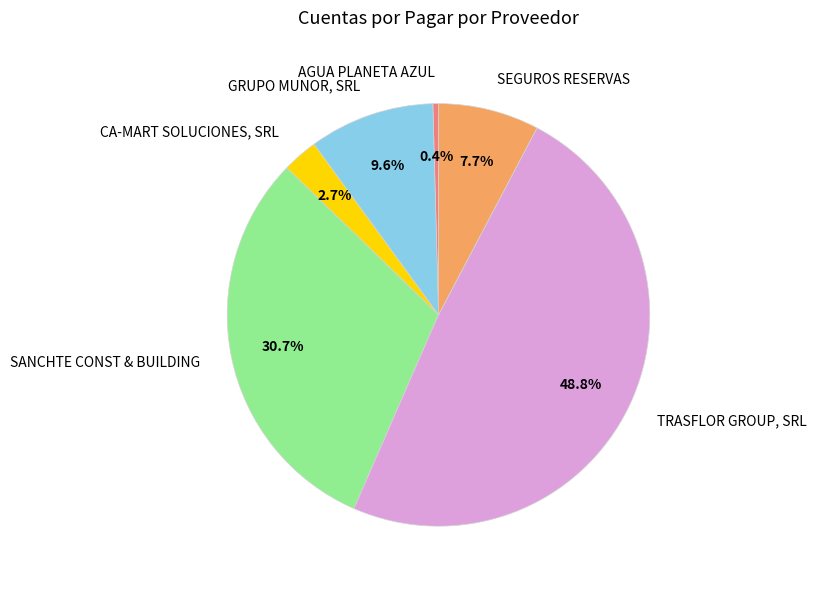

Count the number of slices in the pie.

6